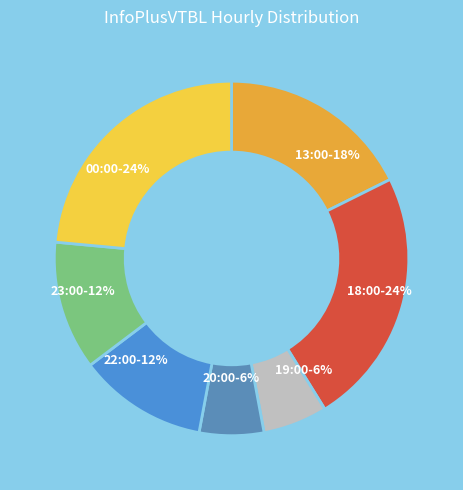

What percentage is the 20:00 slice, to the nearest percent?

6%